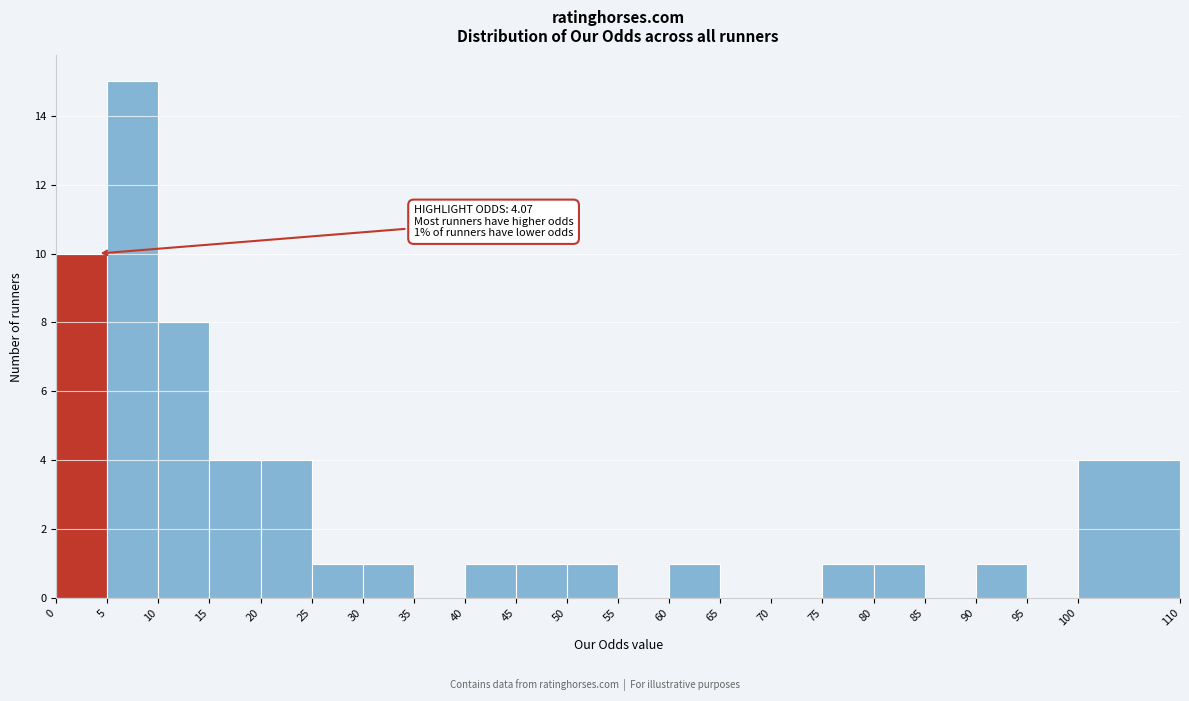

Which range on the x-axis has the tallest bar?

5 to 10